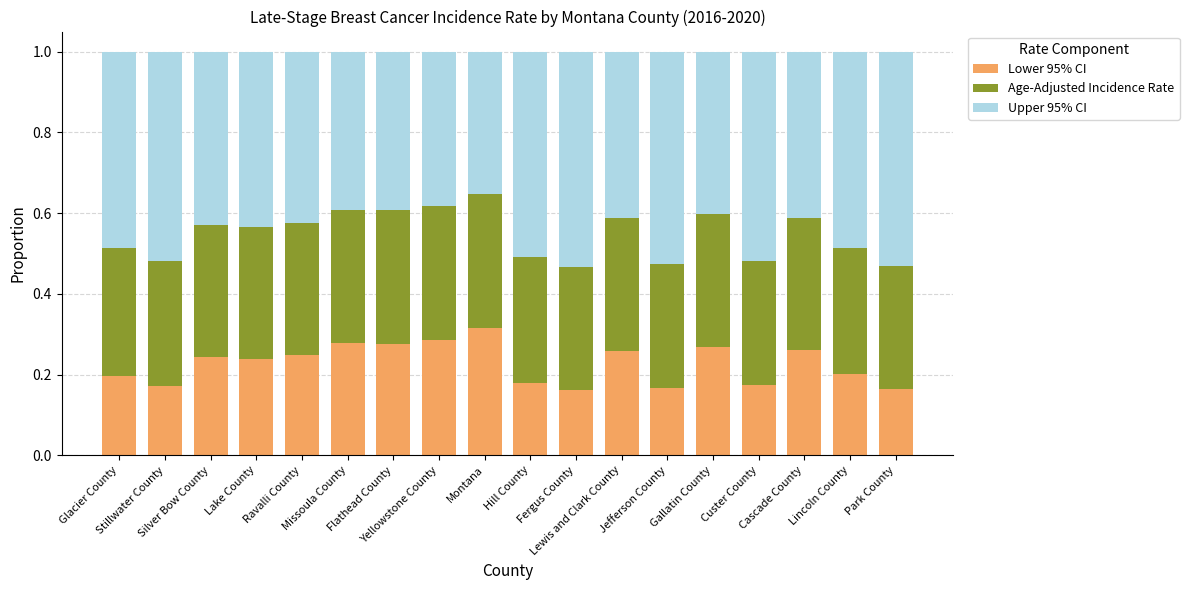

Count the Lower 95% CI values in the range 0 to 1.

18